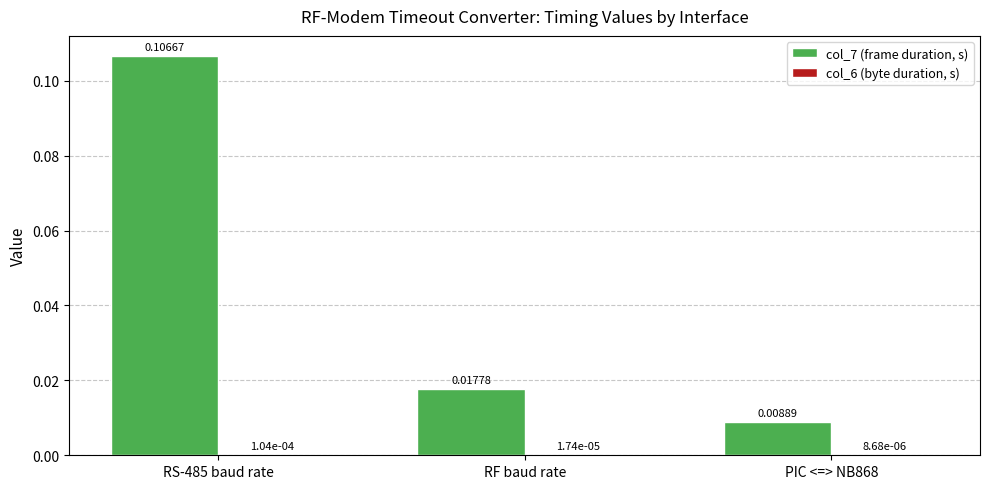

Which series has the largest total across all categories?

col_7 (frame duration, s)